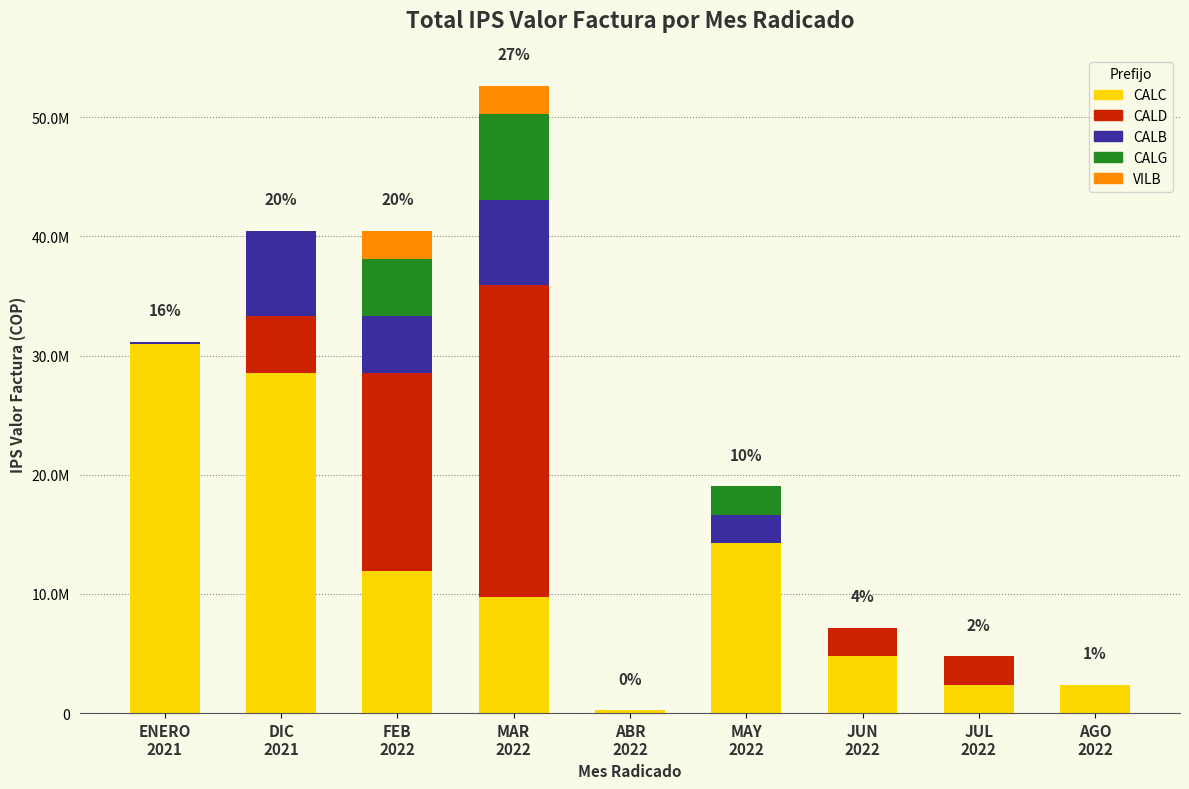

What are all the series names shown in the legend?

CALC, CALD, CALB, CALG, VILB